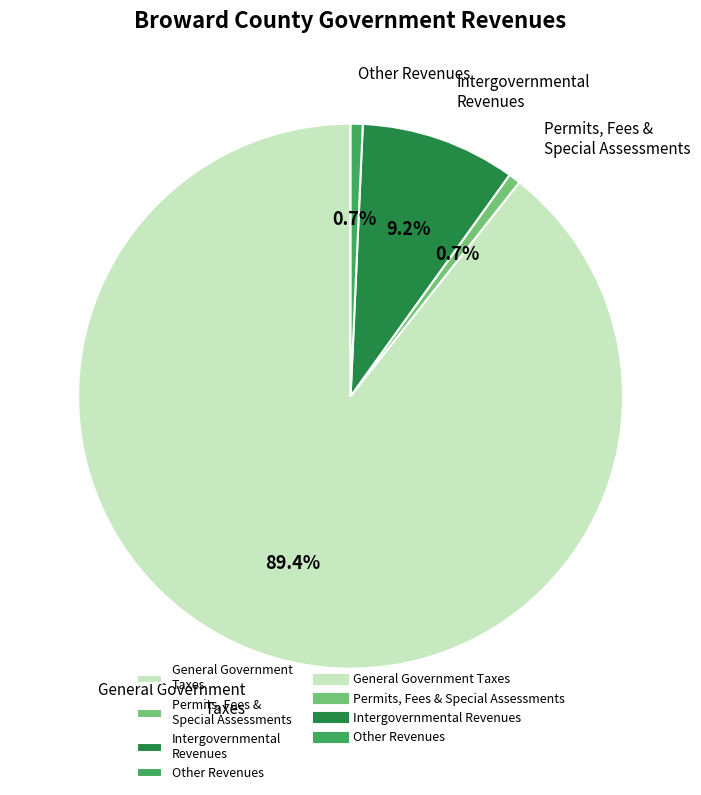

What percentage is the General Government Taxes slice, to the nearest percent?

89%